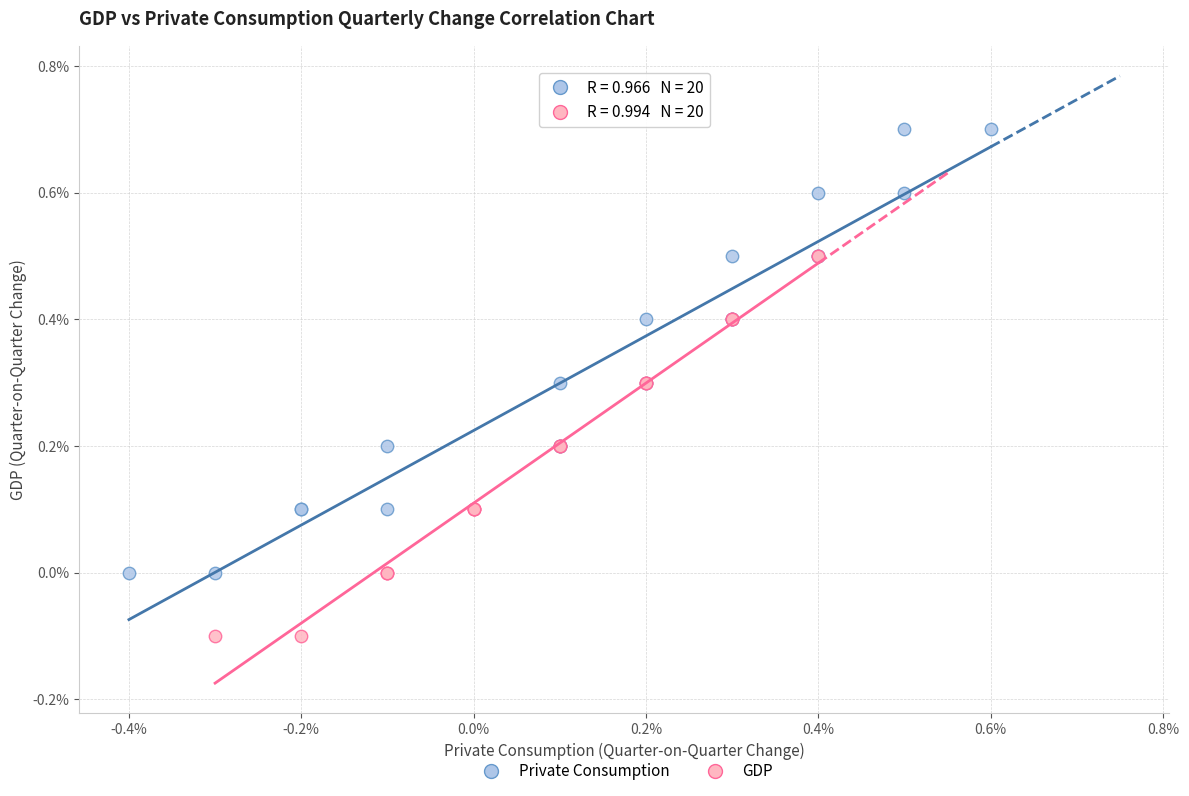

Which series has the widest spread of Y values?

Private Consumption